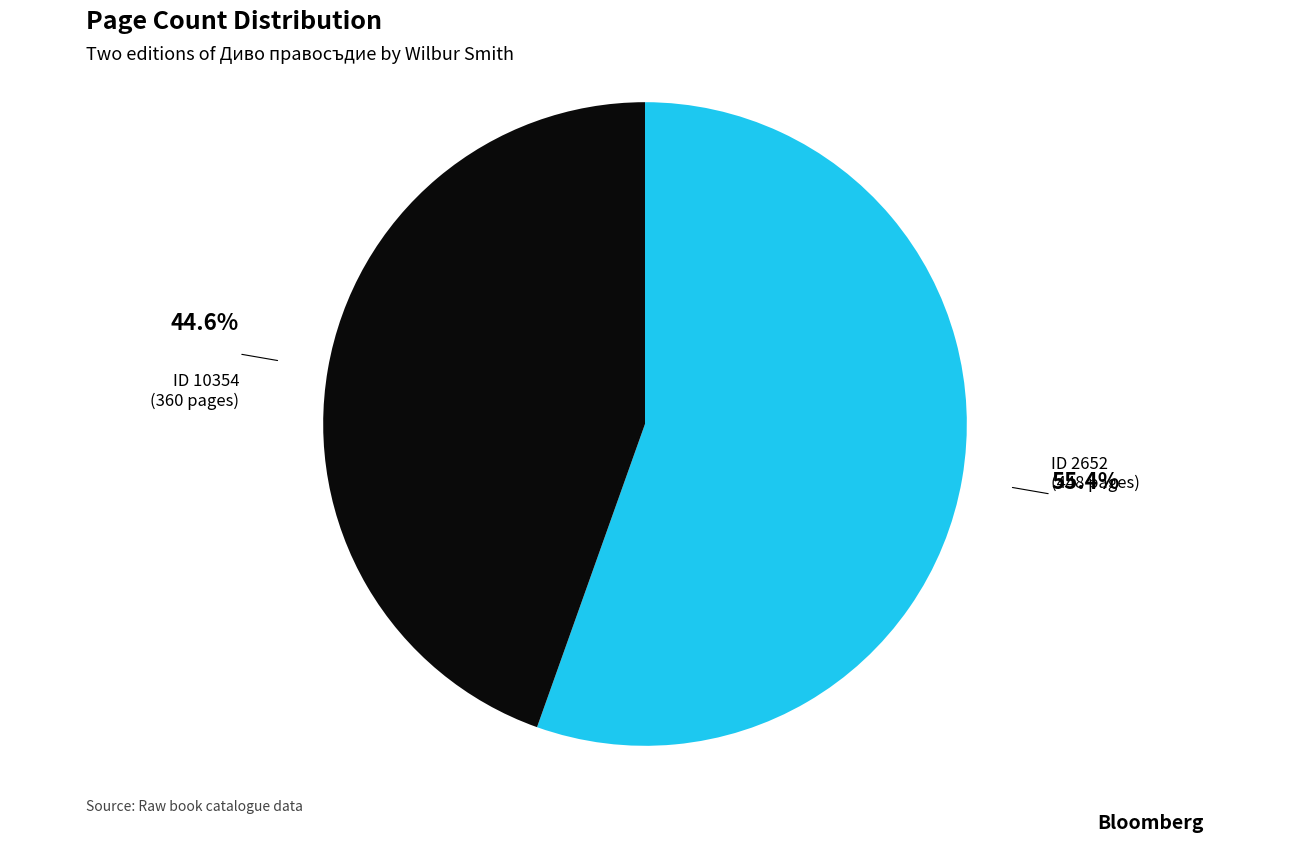

To the nearest percent, what is the difference between the largest and smallest slice percentages?

11%